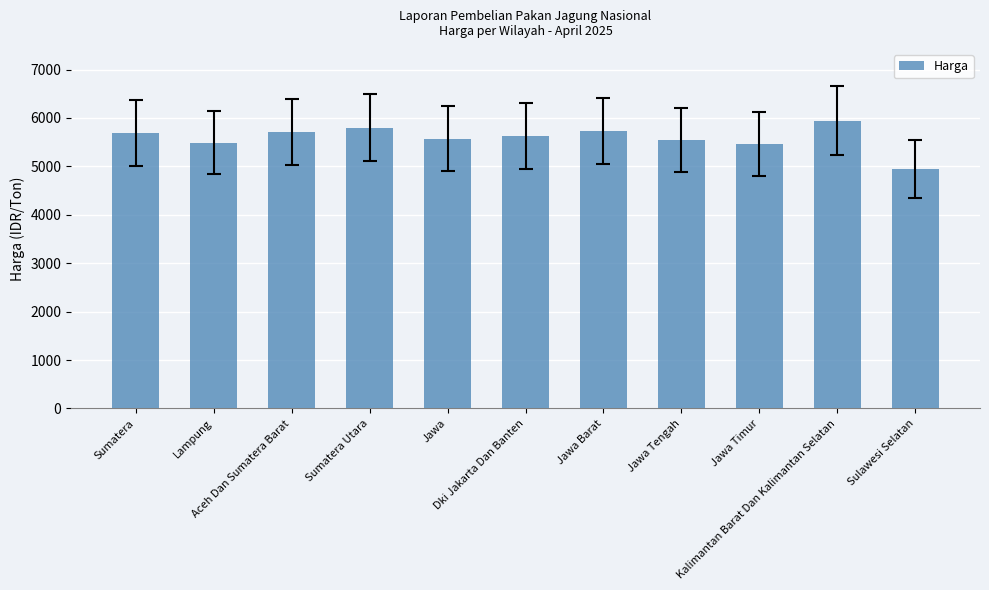

The chart shows a value of 2033.3 at Jawa. True or false?

False